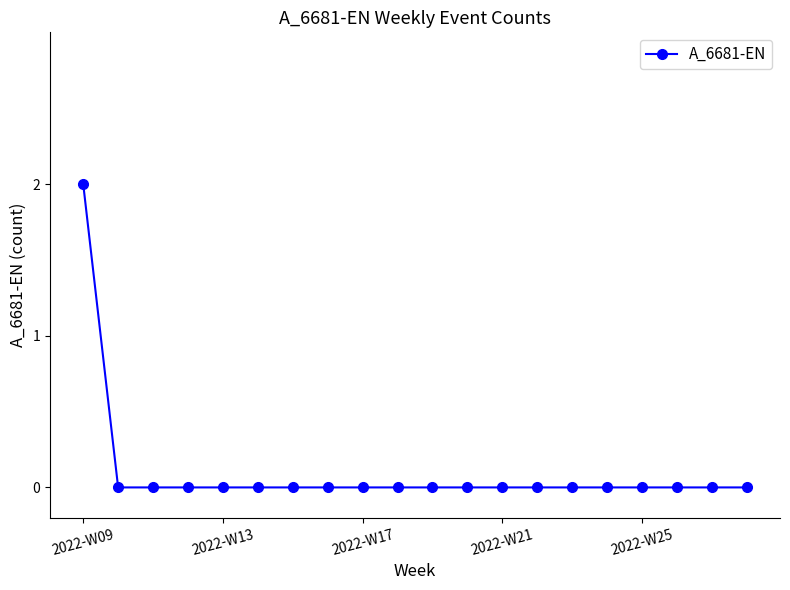

What is the difference between the maximum and second lowest values?

2